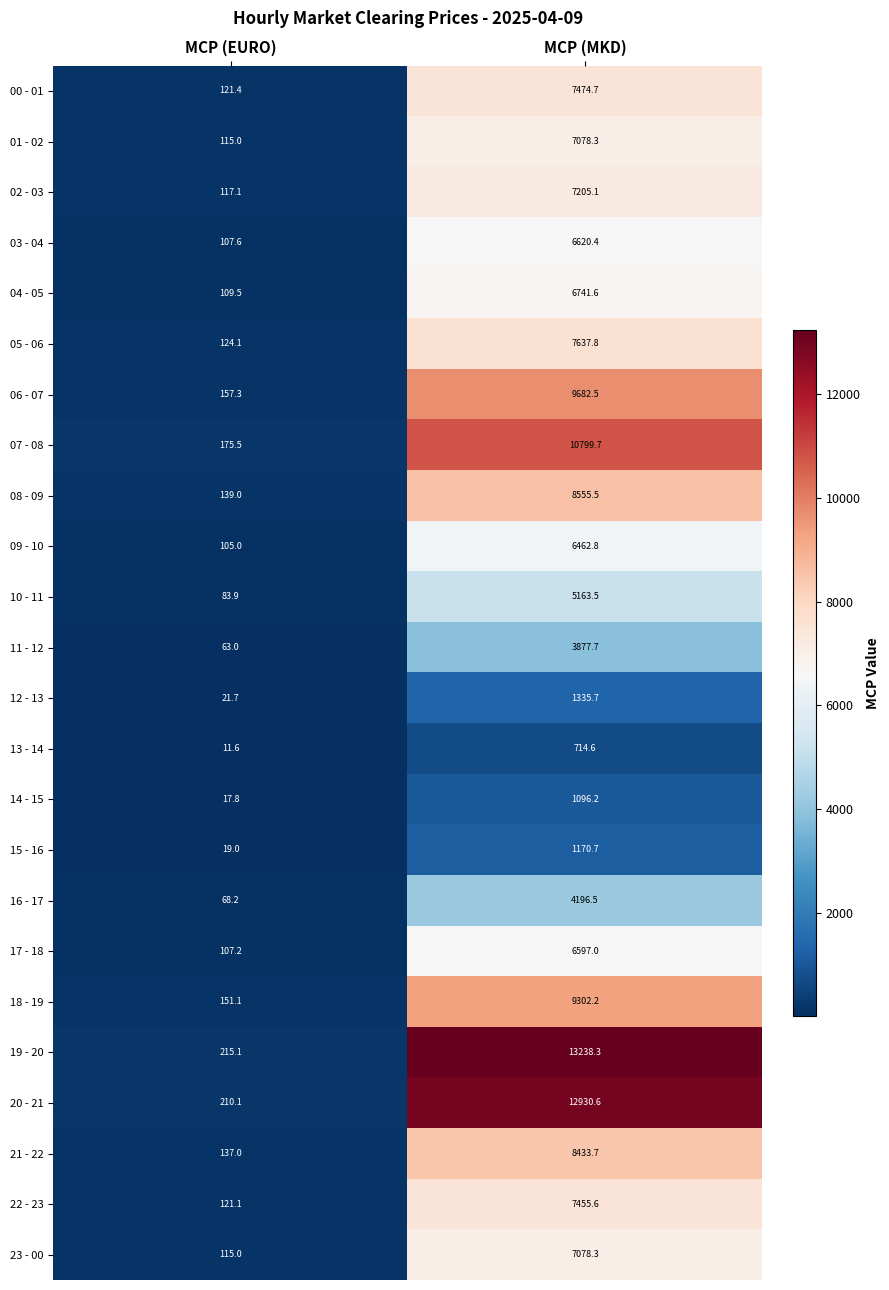

What is the spread (max minus min) of values at MCP (EURO)?

203.5